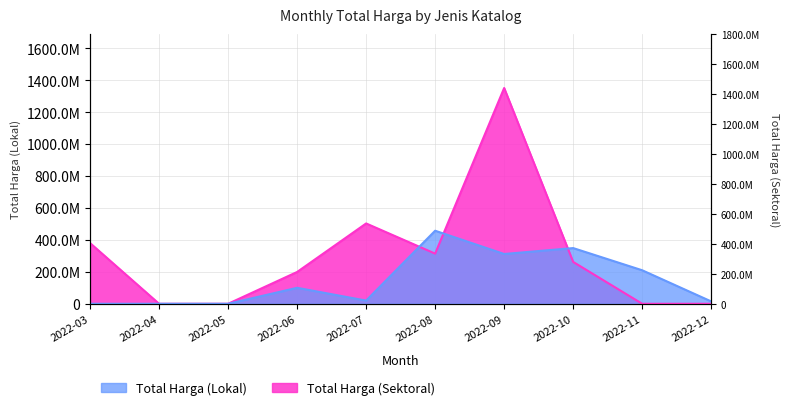

Between 2022-06 and 2022-03, which is larger?

2022-06